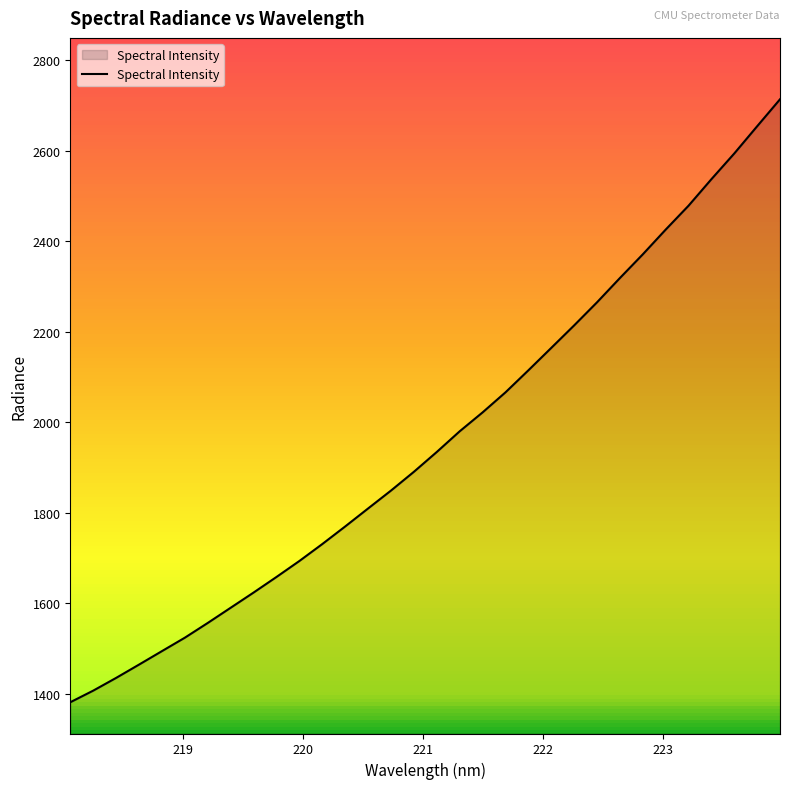

What is the difference between the second highest and minimum values?

1272.8